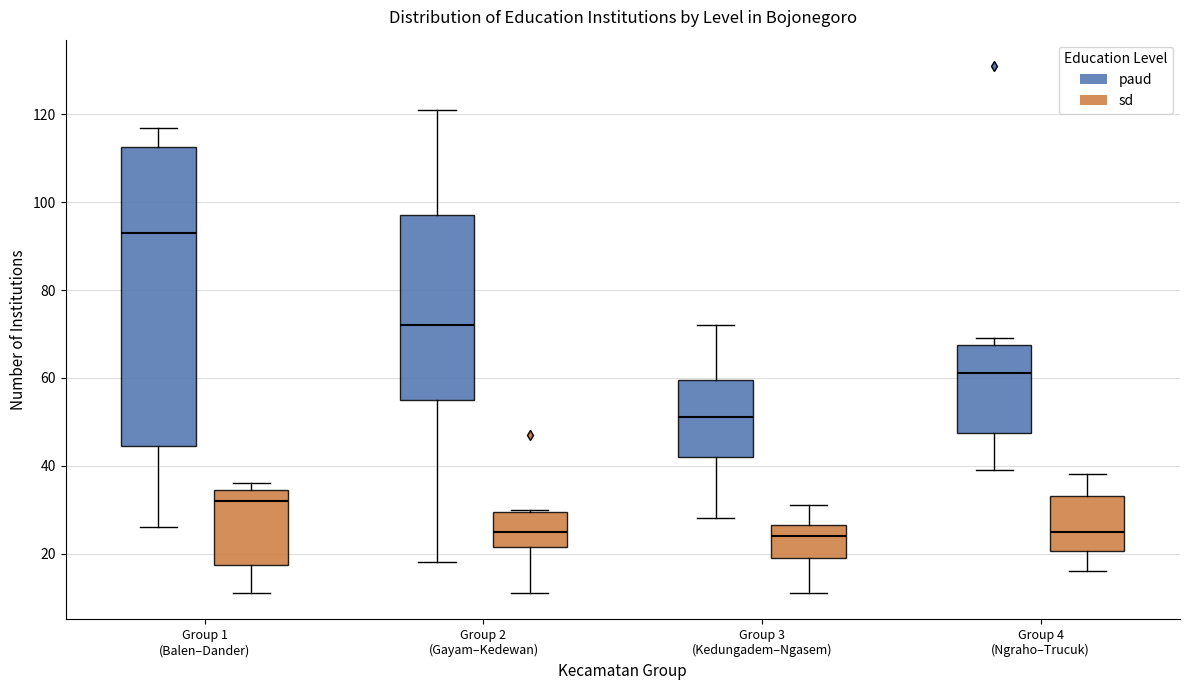

Reading left to right, transcribe this box plot: for each box, give where its median line is, the range the box spans, and where its two whiskers end, as read against the y-axis. The values are not printed on the chart, so give them approximately, as read against the axis.

Group 1 (Balen–Dander) (paud): median 94, box 44 to 112, whiskers 26 to 118
Group 1 (Balen–Dander) (sd): median 32, box 18 to 34, whiskers 12 to 36
Group 2 (Gayam–Kedewan) (paud): median 72, box 56 to 98, whiskers 18 to 122
Group 2 (Gayam–Kedewan) (sd): median 26, box 22 to 30, whiskers 12 to 30
Group 3 (Kedungadem–Ngasem) (paud): median 52, box 42 to 60, whiskers 28 to 72
Group 3 (Kedungadem–Ngasem) (sd): median 24, box 20 to 26, whiskers 12 to 32
Group 4 (Ngraho–Trucuk) (paud): median 62, box 48 to 68, whiskers 40 to 70
Group 4 (Ngraho–Trucuk) (sd): median 26, box 20 to 34, whiskers 16 to 38